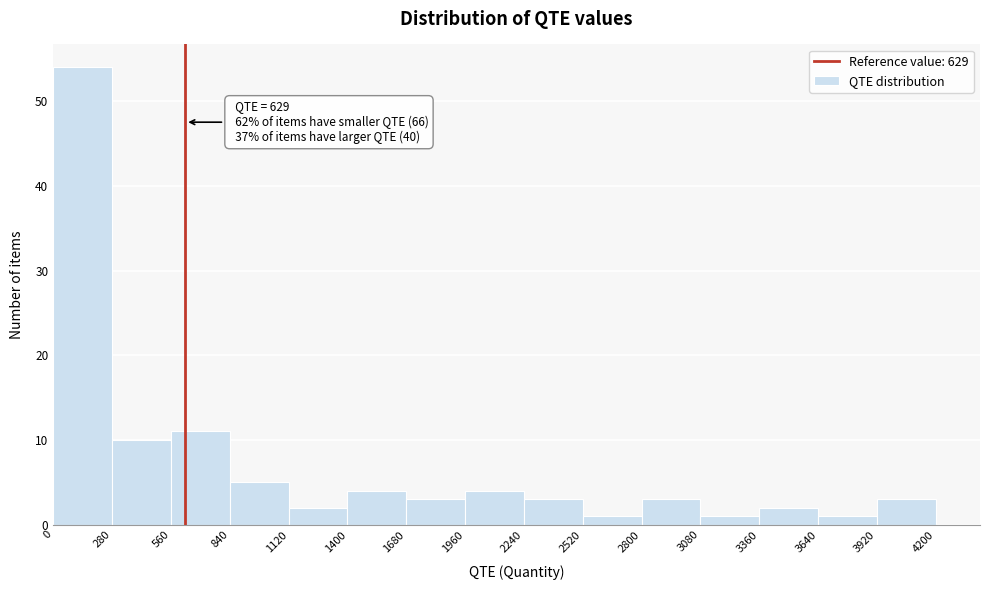

Over which range of the x-axis is the bar tallest?

0 to 280